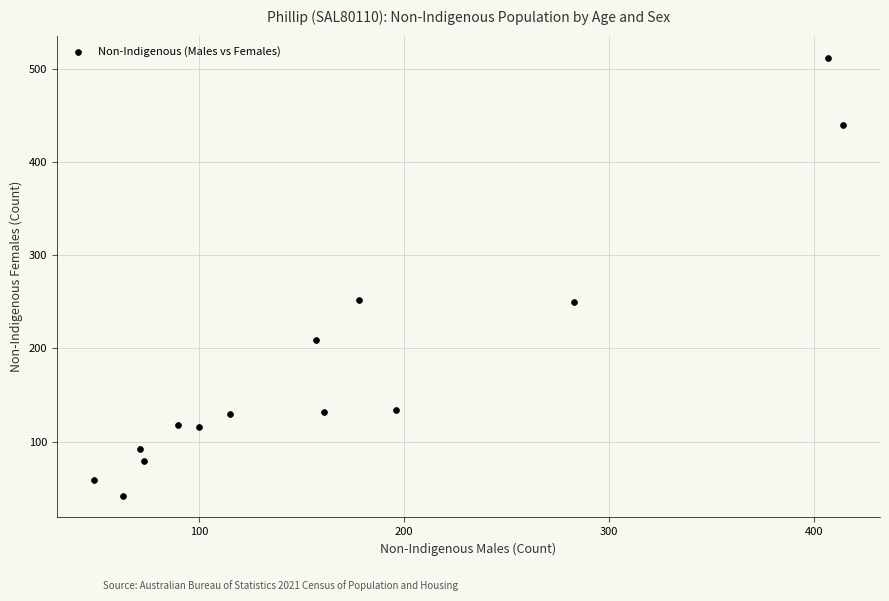

What is the range of X values (max minus min)?

365